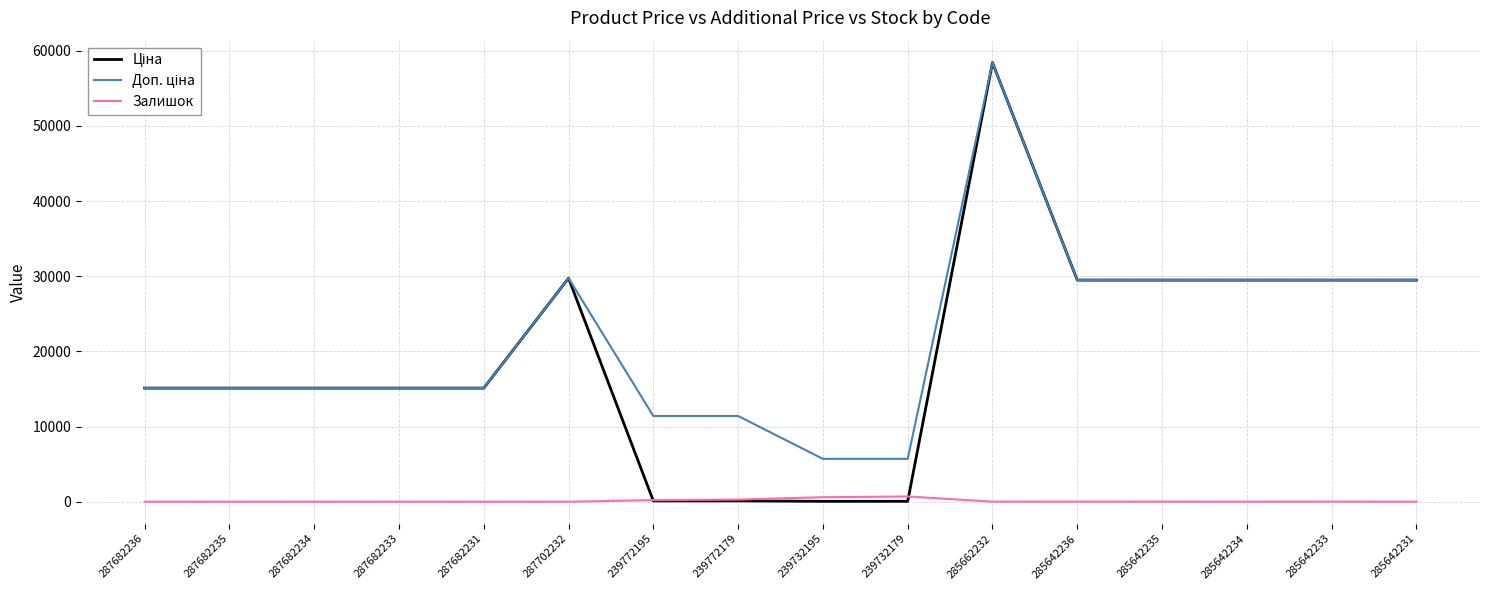

At which category is the sum across all series the highest?

285662232